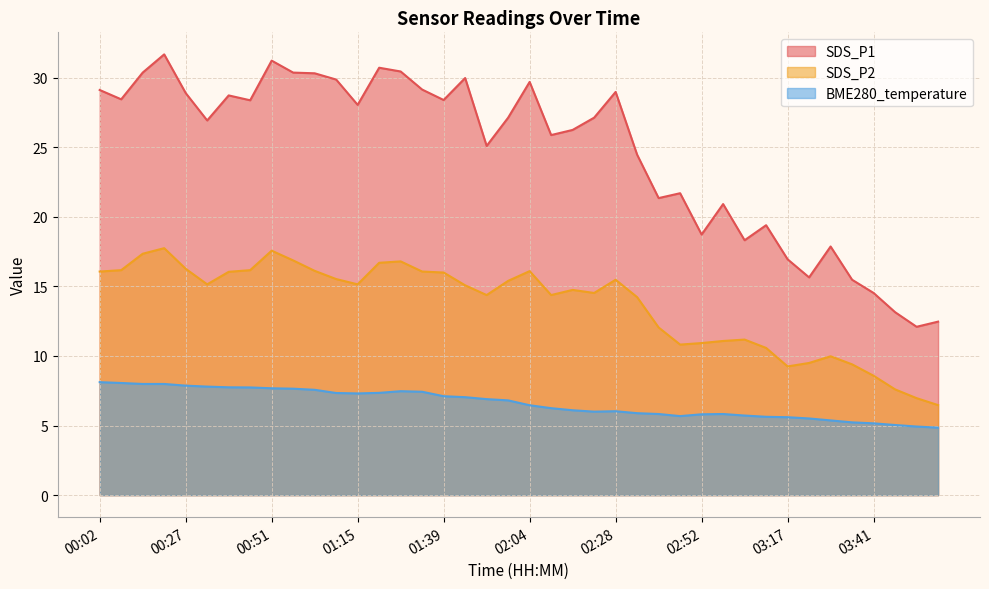

What is the maximum value for SDS_P1?

31.7